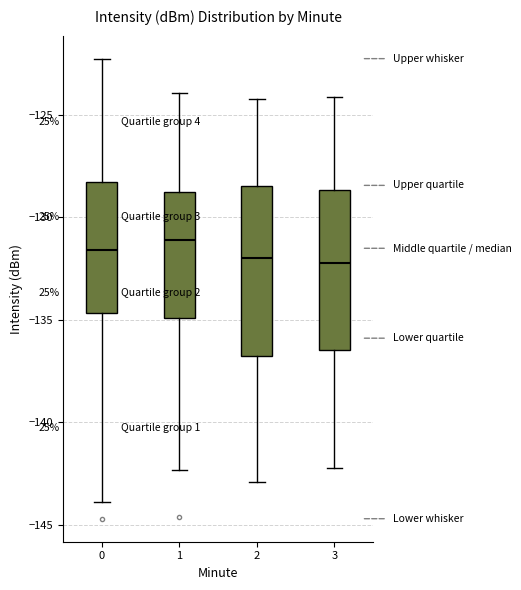

Reading left to right, transcribe this box plot: for each box, give where its median line is, the range the box spans, and where its two whiskers end, as read against the y-axis. The values are not printed on the chart, so give them approximately, as read against the axis.

0: median -131.5, box -134.5 to -128.5, whiskers -144.0 to -122.5
1: median -131.0, box -135.0 to -129.0, whiskers -142.5 to -124.0
2: median -132.0, box -137.0 to -128.5, whiskers -143.0 to -124.0
3: median -132.0, box -136.5 to -128.5, whiskers -142.0 to -124.0